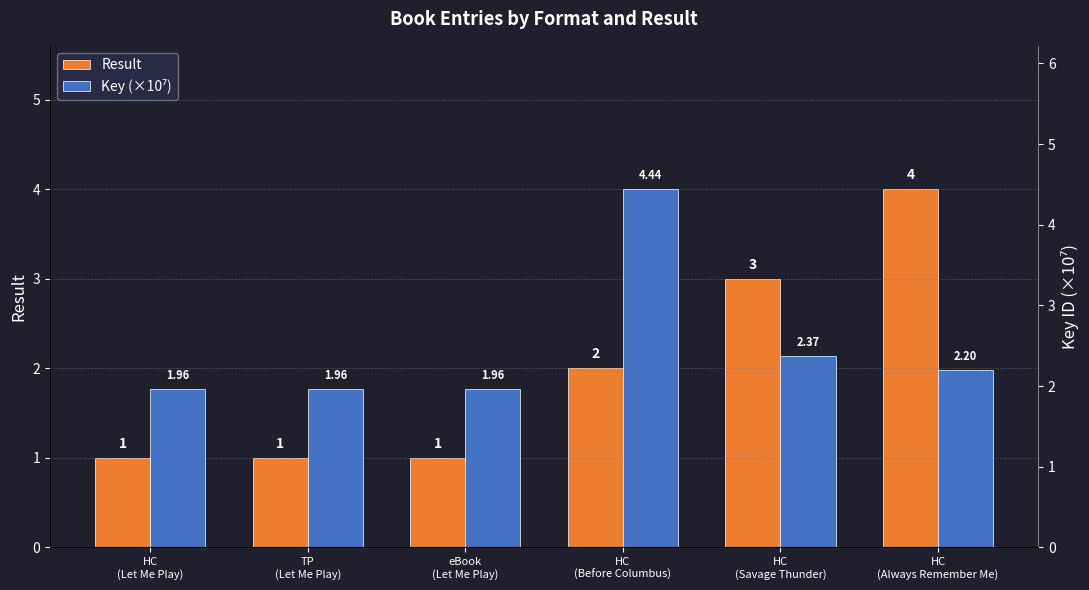

What is the minimum value for Key (×10⁷)?

2.0